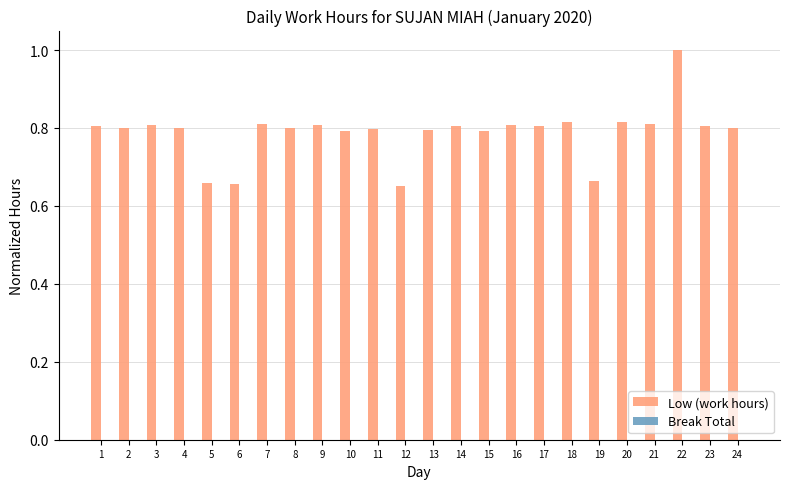

At which category does the chart reach its peak across all series?

22